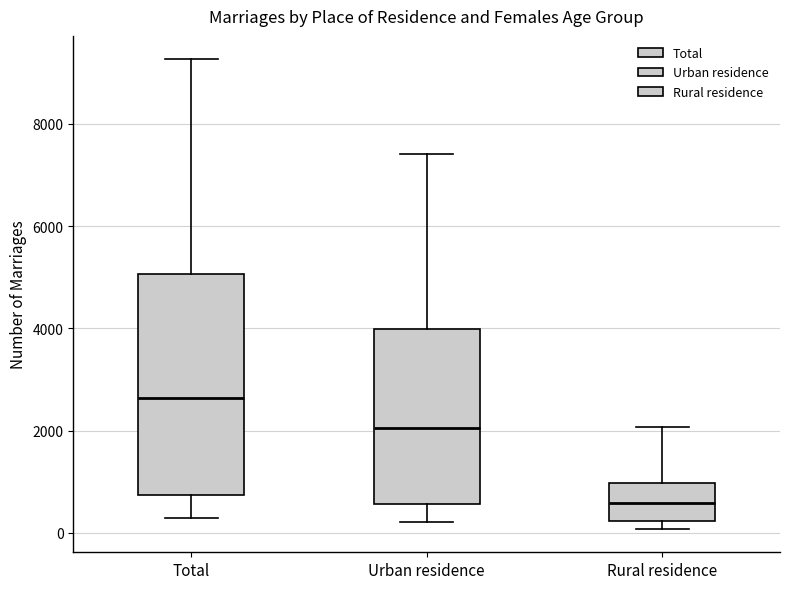

Comparing the boxes themselves (not the whiskers), which one is the tallest?

Total